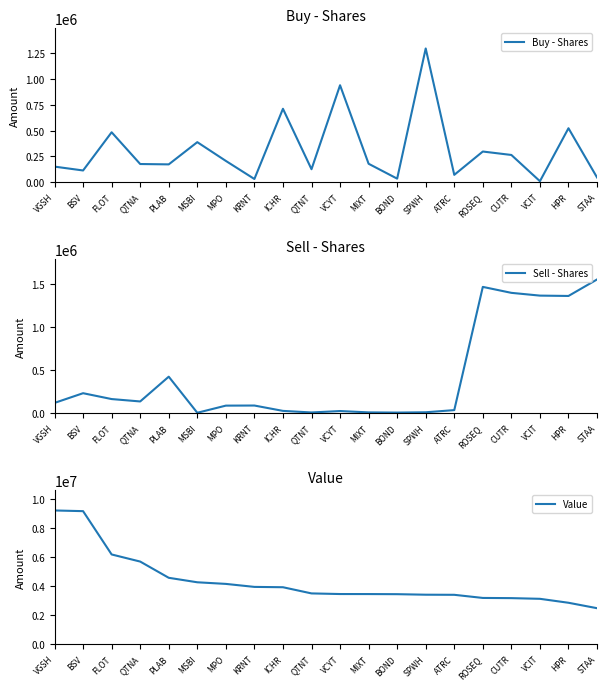

What is the sum of all Value values?

86552000